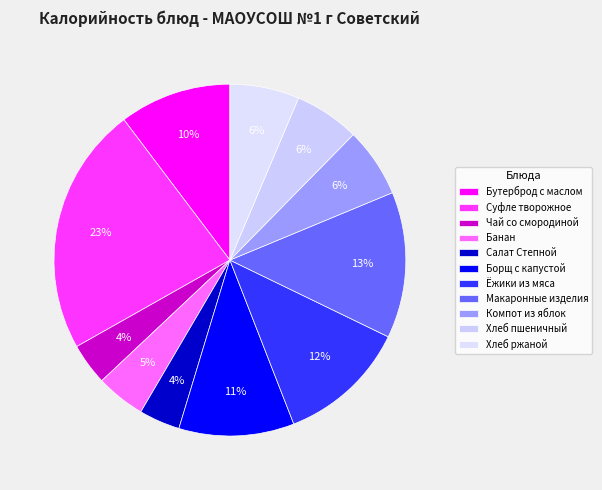

How many slices are in this pie chart?

11